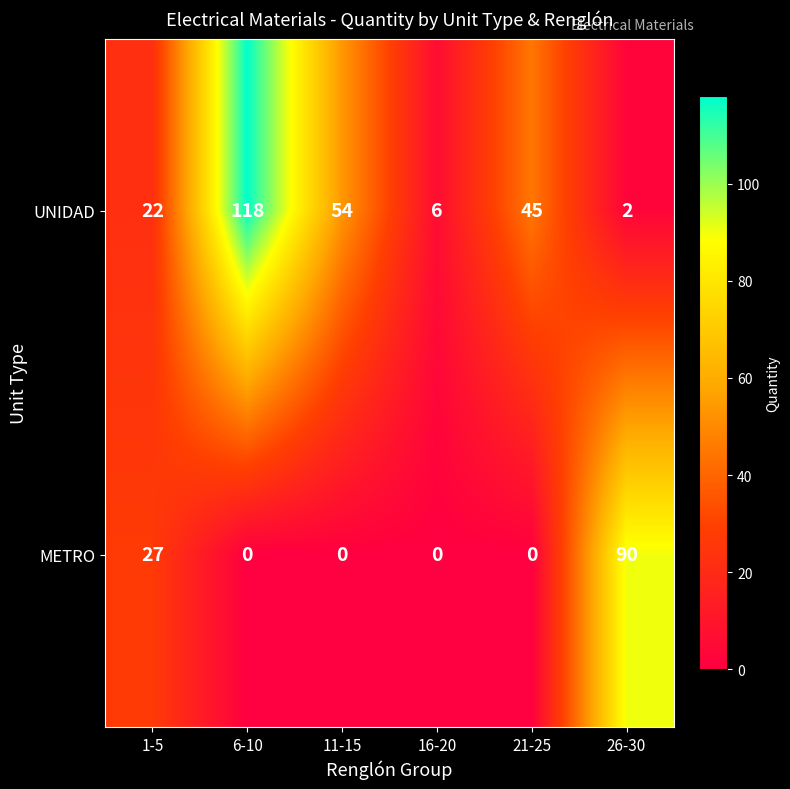

At which category is the sum across all series the highest?

6-10